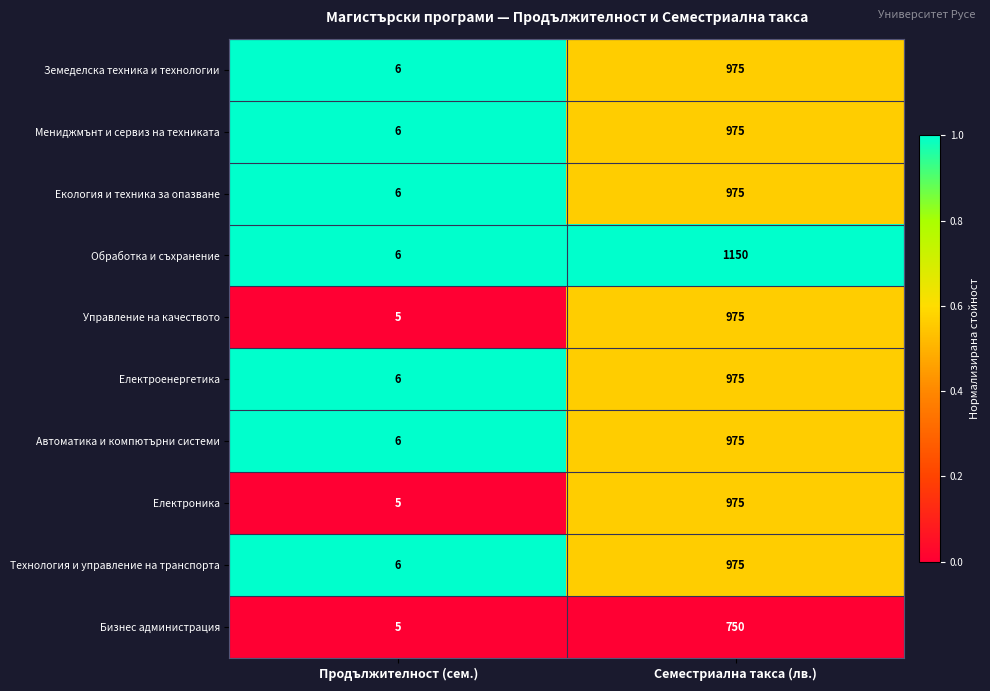

List the labels in order of Технология и управление на транспорта value, smallest first.

Продължителност (сем.), Семестриална такса (лв.)